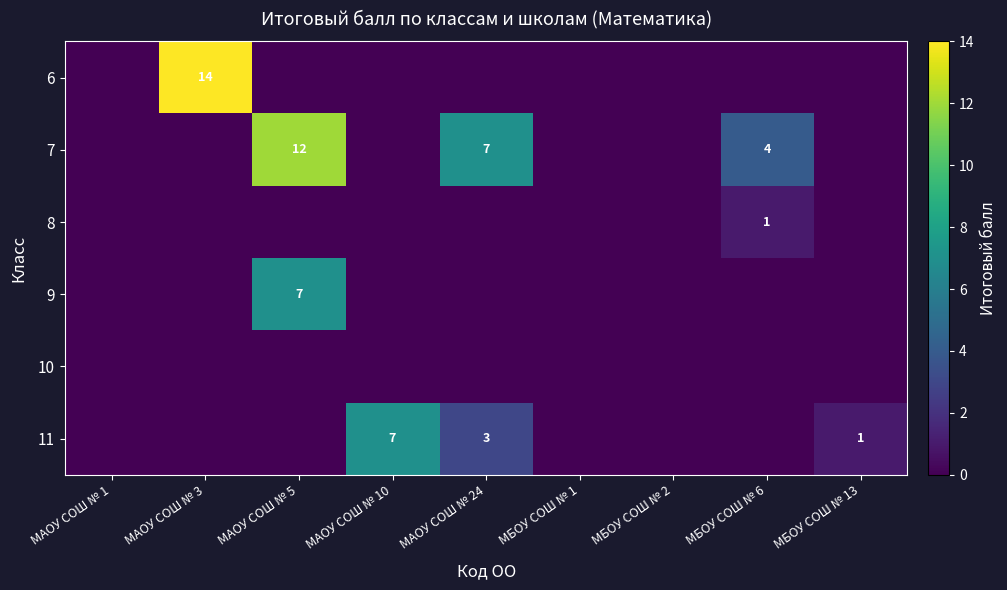

The value of 11 at МАОУ СОШ № 24 is 5. True or false?

False